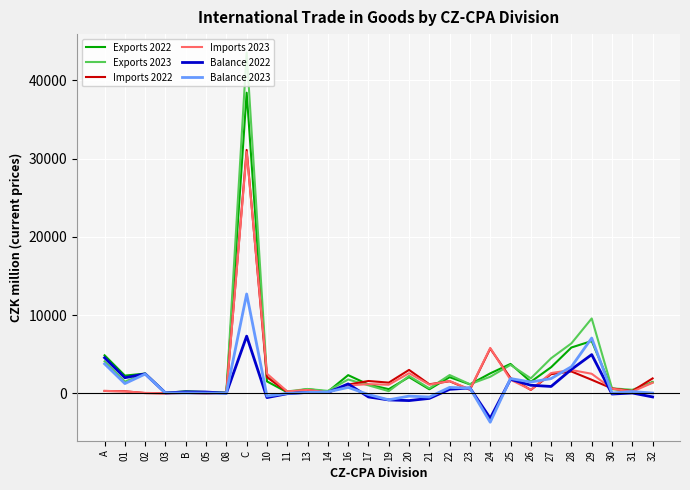

What position from the right is 29?

4